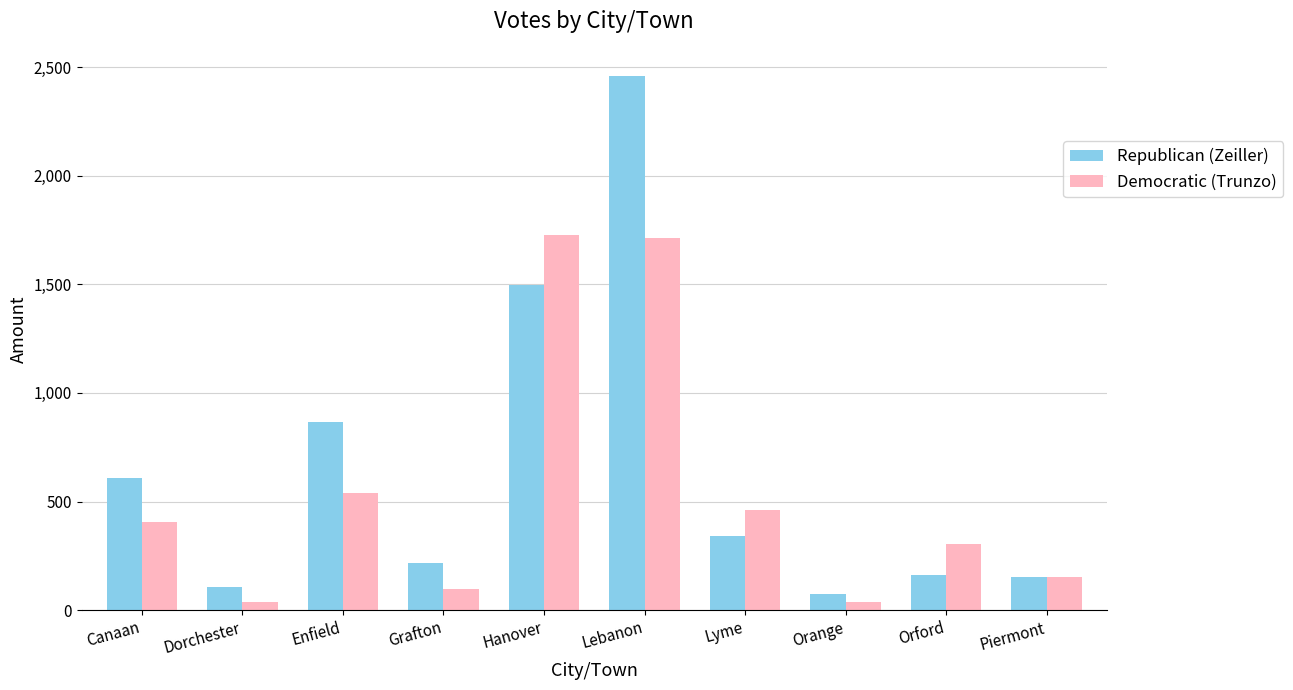

What is the minimum value shown in the chart?

39